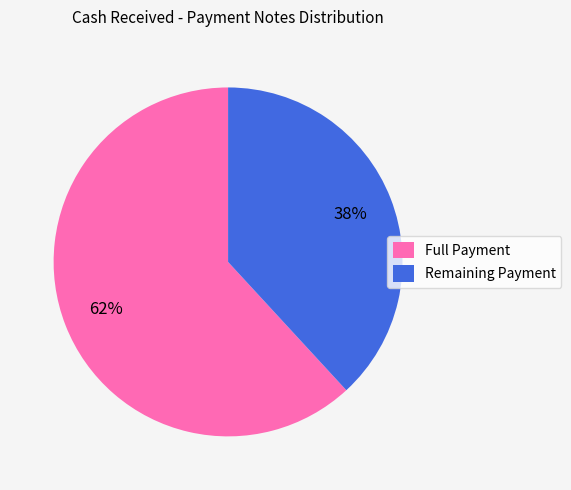

What is the majority slice?

Full Payment